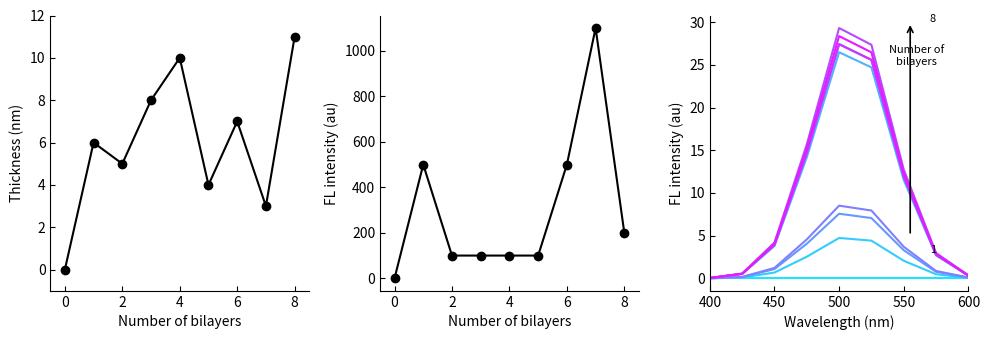

What is the label of the 3rd point from the left?

2